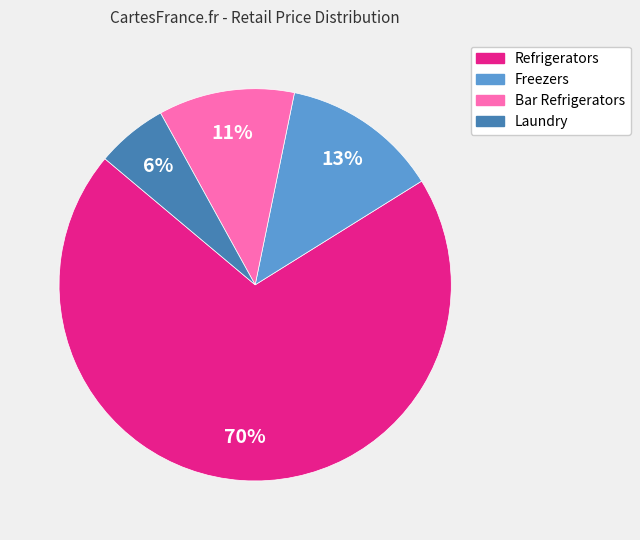

Is there any slice that represents more than half of the pie?

Yes